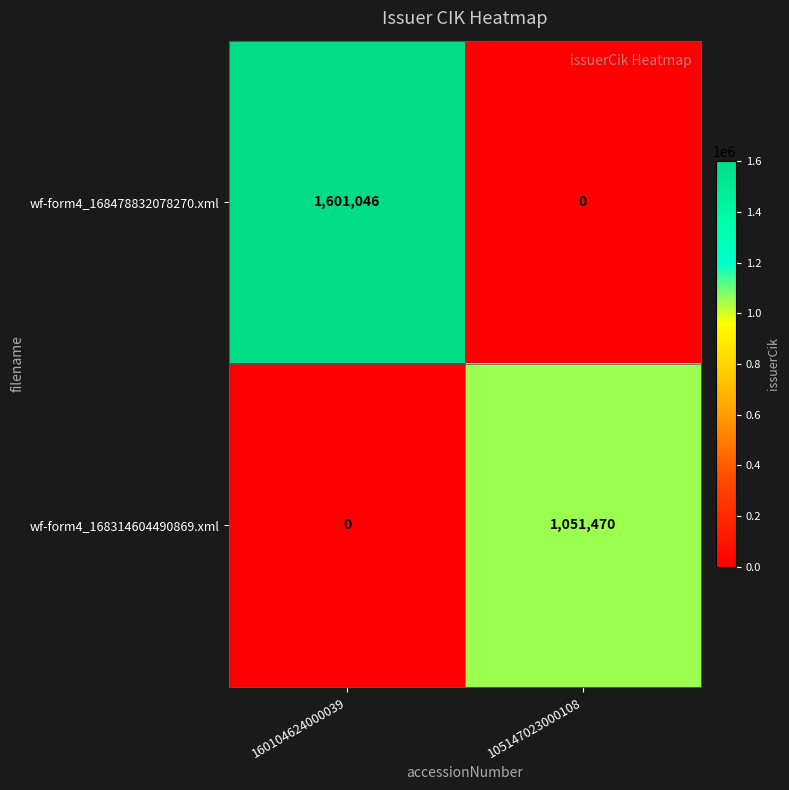

What is the difference between the wf-form4_168314604490869.xml values at 105147023000108 and 160104624000039?

1051470